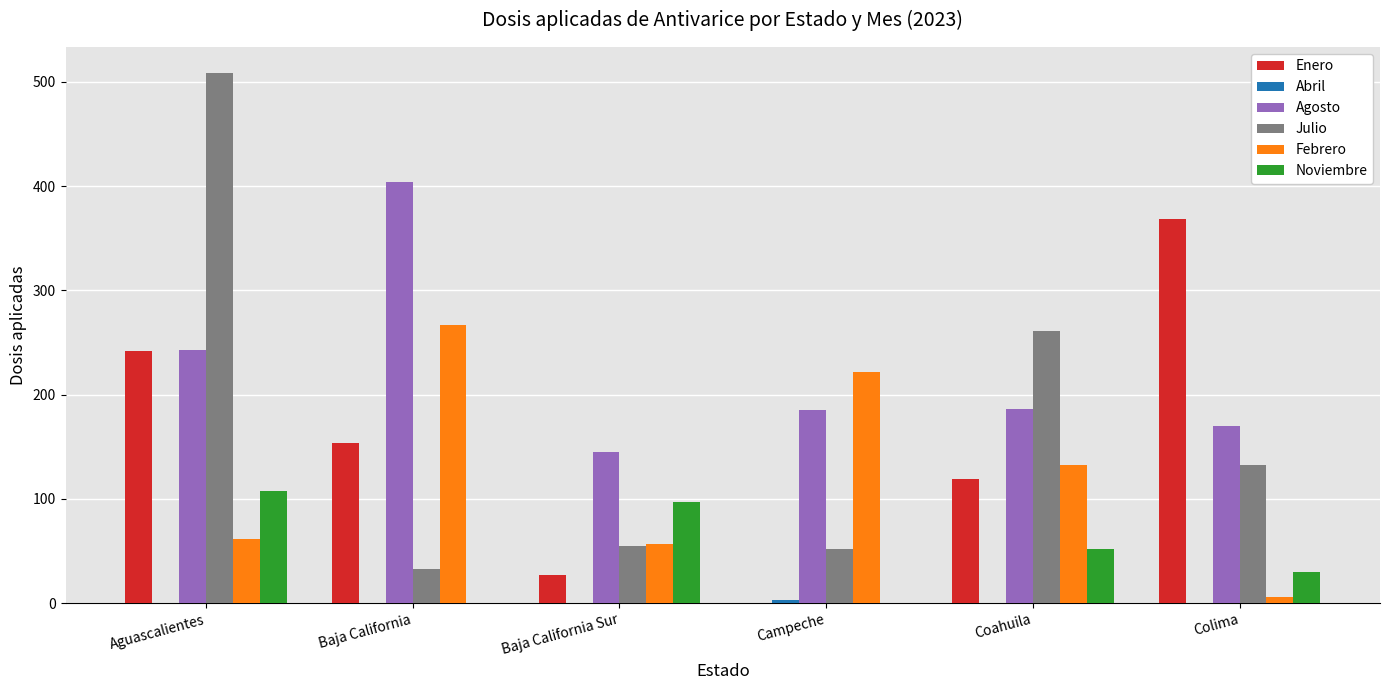

The Julio series shows 255 at Aguascalientes. True or false?

False